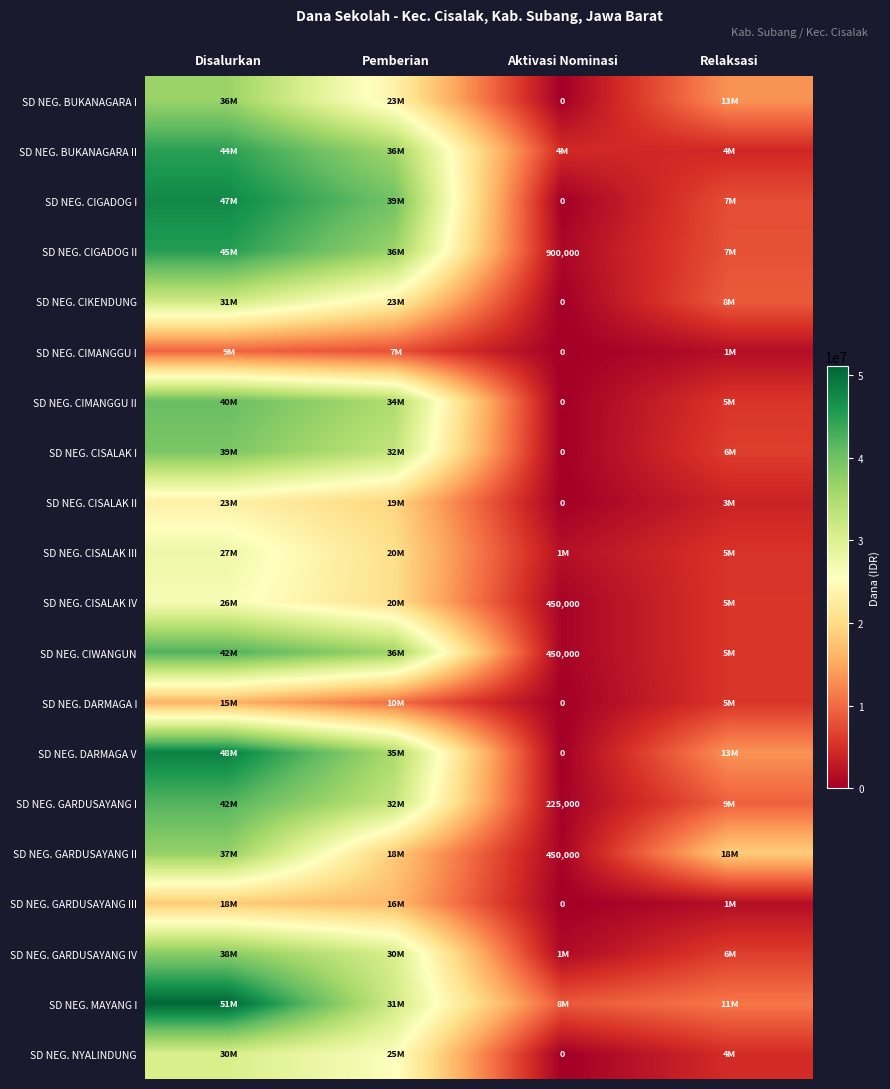

Which category has the highest value in the SD NEG. CIKENDUNG series?

Disalurkan